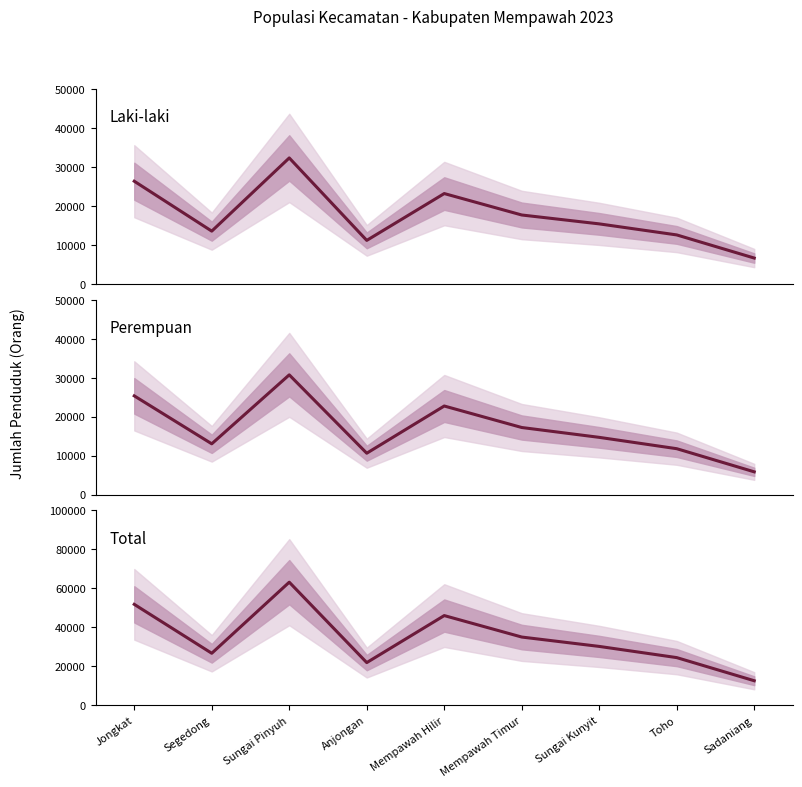

Reading left to right, list all the values displayed in this chart.

Laki-laki: Jongkat=26410	Segedong=13607	Sungai Pinyuh=32381	Anjongan=11232	Mempawah Hilir=23244	Mempawah Timur=17746	Sungai Kunyit=15466	Toho=12632	Sadaniang=6700
Perempuan: Jongkat=25353	Segedong=13056	Sungai Pinyuh=30743	Anjongan=10644	Mempawah Hilir=22752	Mempawah Timur=17238	Sungai Kunyit=14711	Toho=11802	Sadaniang=5867
Total: Jongkat=51763	Segedong=26663	Sungai Pinyuh=63124	Anjongan=21876	Mempawah Hilir=45996	Mempawah Timur=34984	Sungai Kunyit=30177	Toho=24434	Sadaniang=12567